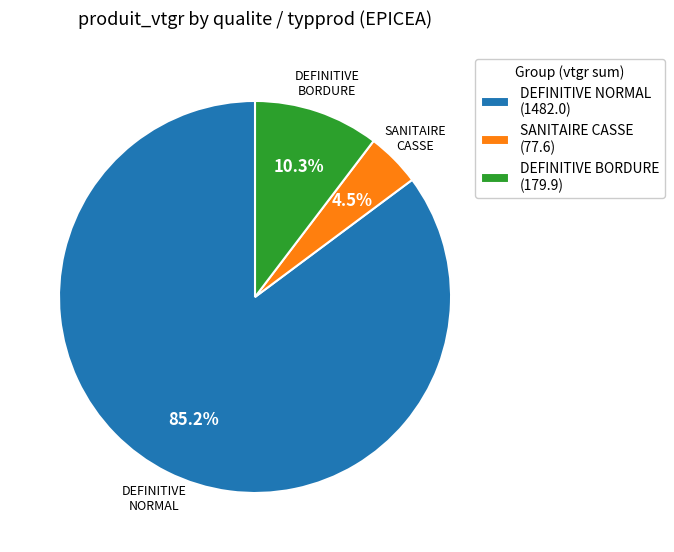

How many segments does this pie chart have?

3